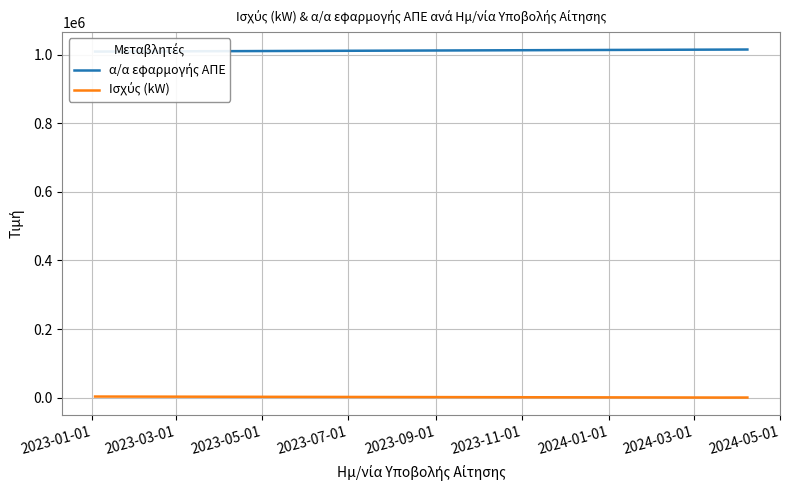

List the series in order of their overall mean, highest first.

α/α εφαρμογής ΑΠΕ, Ισχύς (kW)